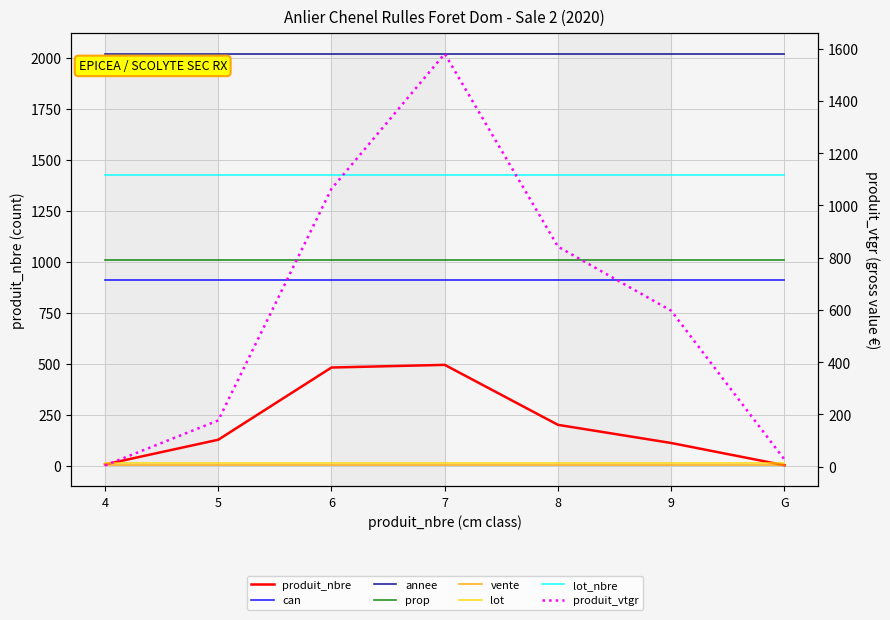

Between 4 and G, which is larger?

4